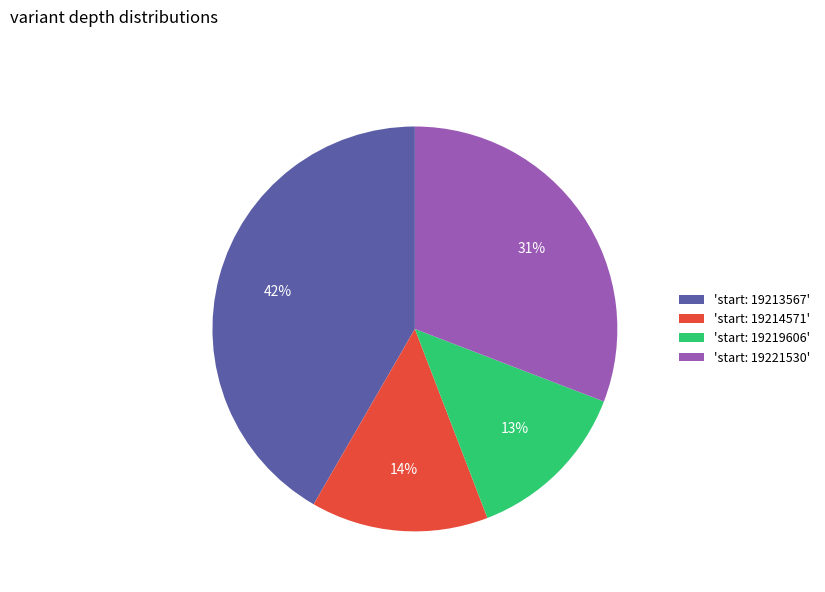

What is the largest slice in the pie chart?

'start: 19213567'